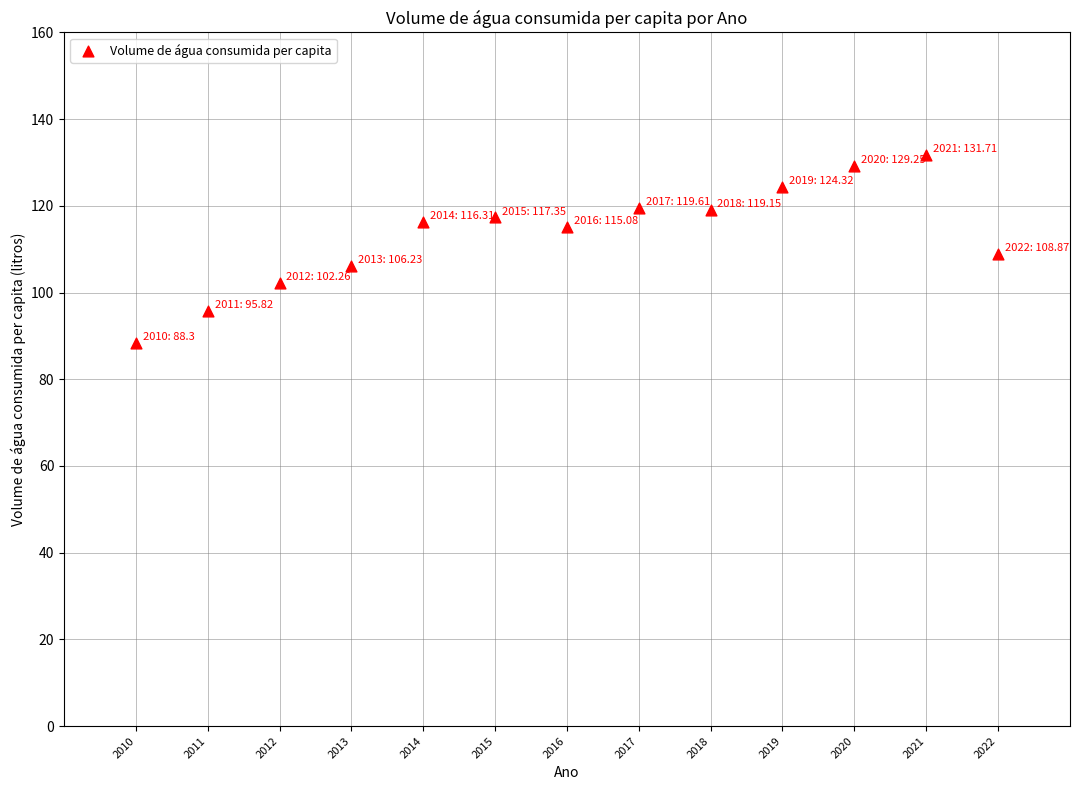

What is the range of X values (max minus min)?

12.0